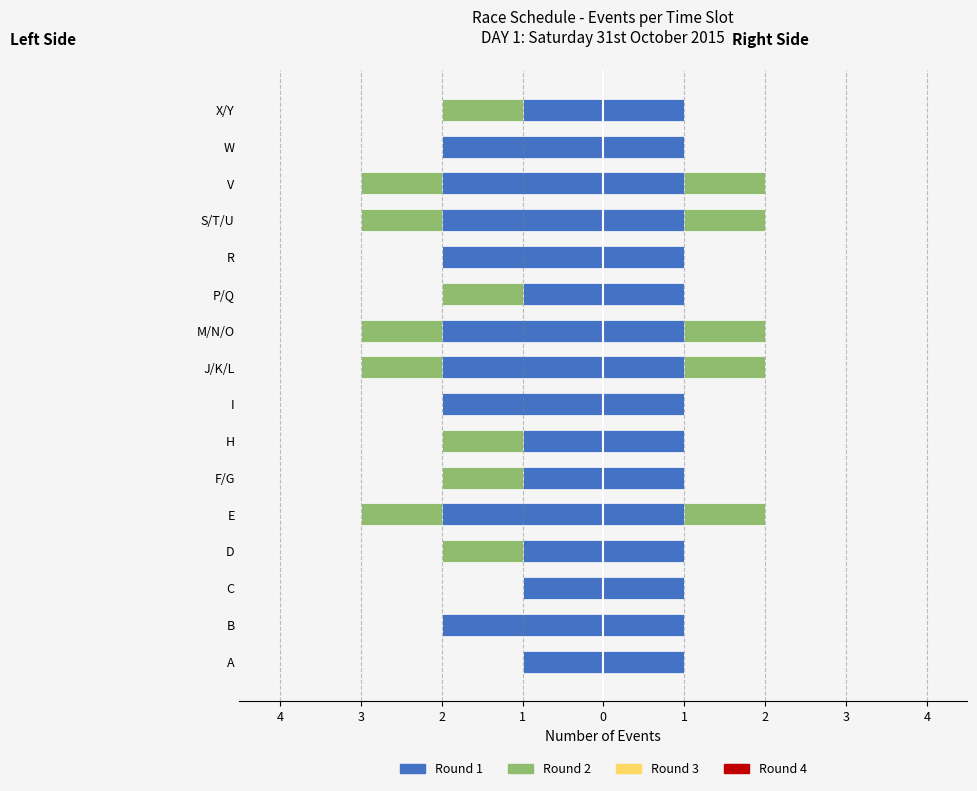

Between I and M/N/O, which series saw the biggest shift?

Round 2